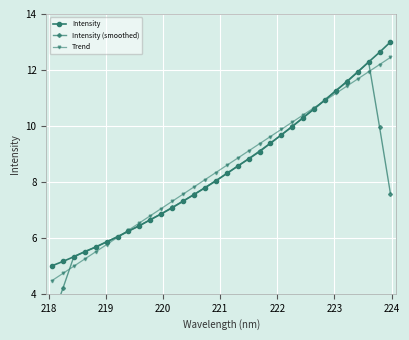

What is the value of the Intensity point at the 14th from the left?

7.5